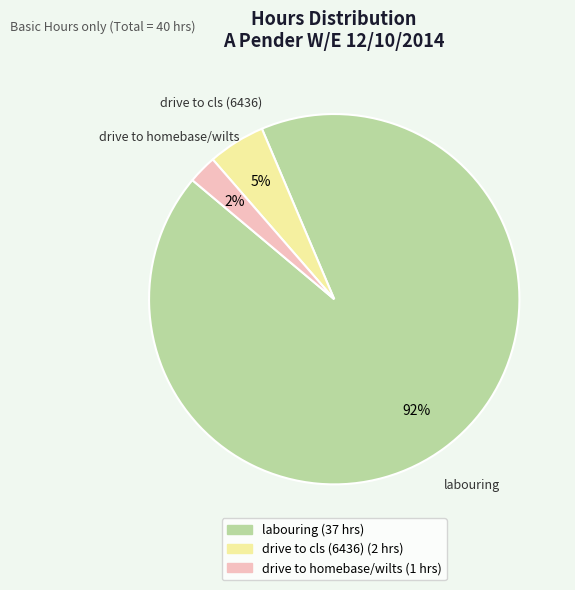

Which slice is the smallest?

drive to homebase/wilts